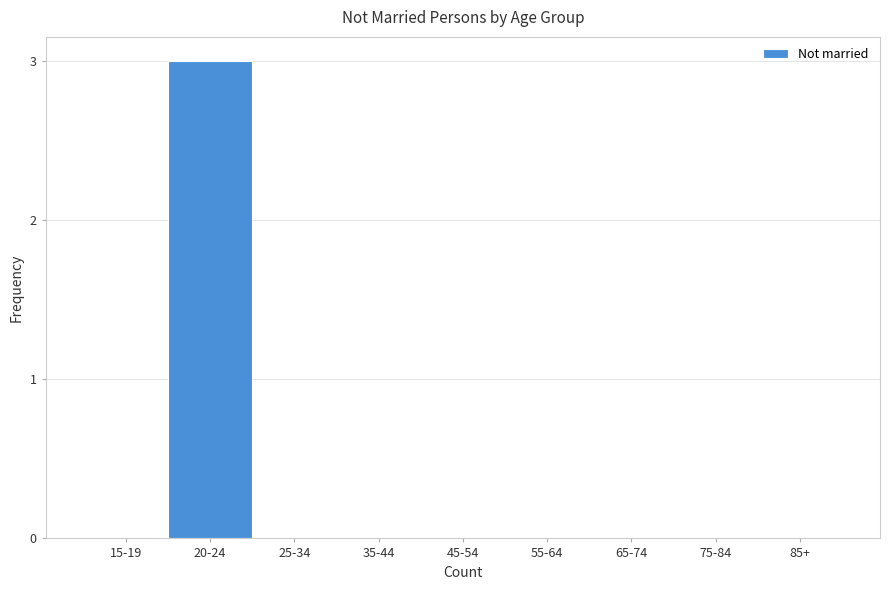

Reading right to left, transcribe all the data shown in this chart.

85+=0	75-84=0	65-74=0	55-64=0	45-54=0	35-44=0	25-34=0	20-24=3	15-19=0